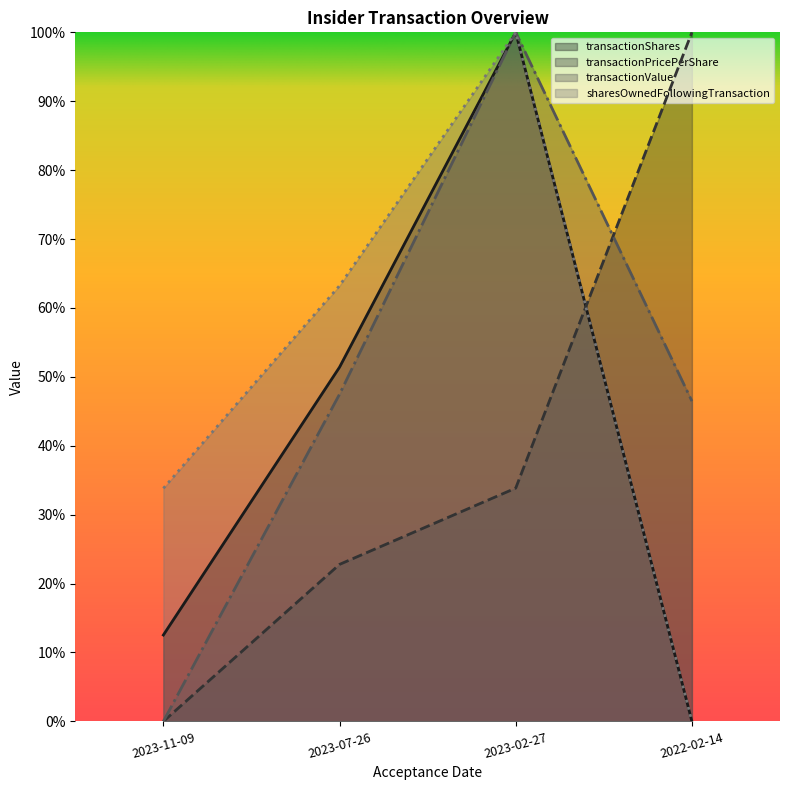

Count the sharesOwnedFollowingTransaction values in the range 0 to 1.

4